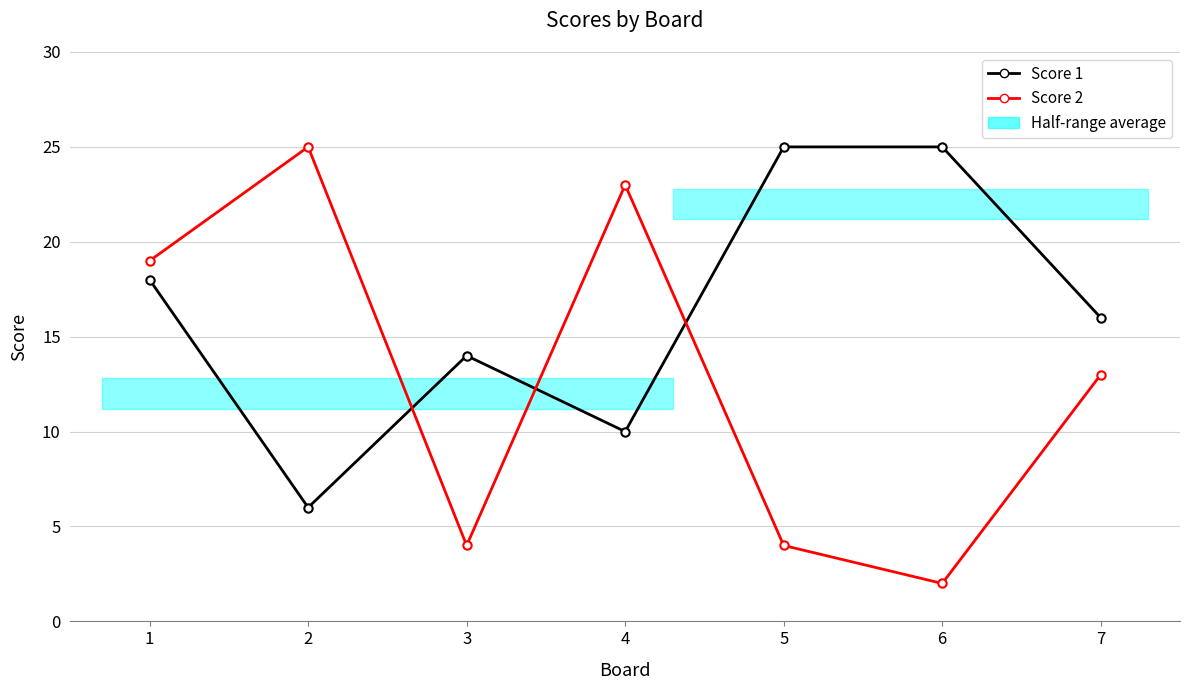

List the series in order of their overall mean, highest first.

Score 1, Score 2